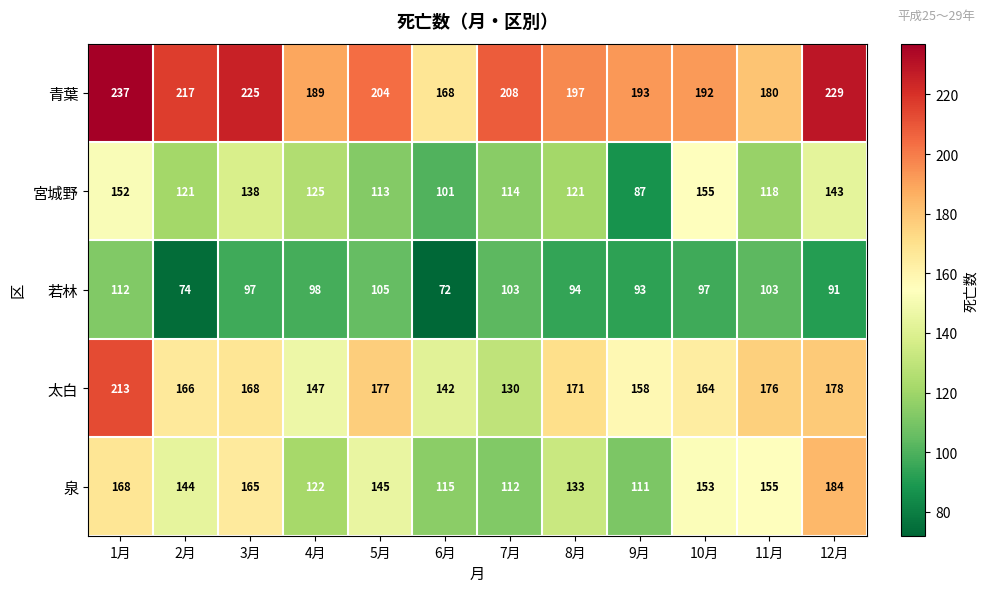

Read the 泉 value at 9月, to the nearest 10.

110